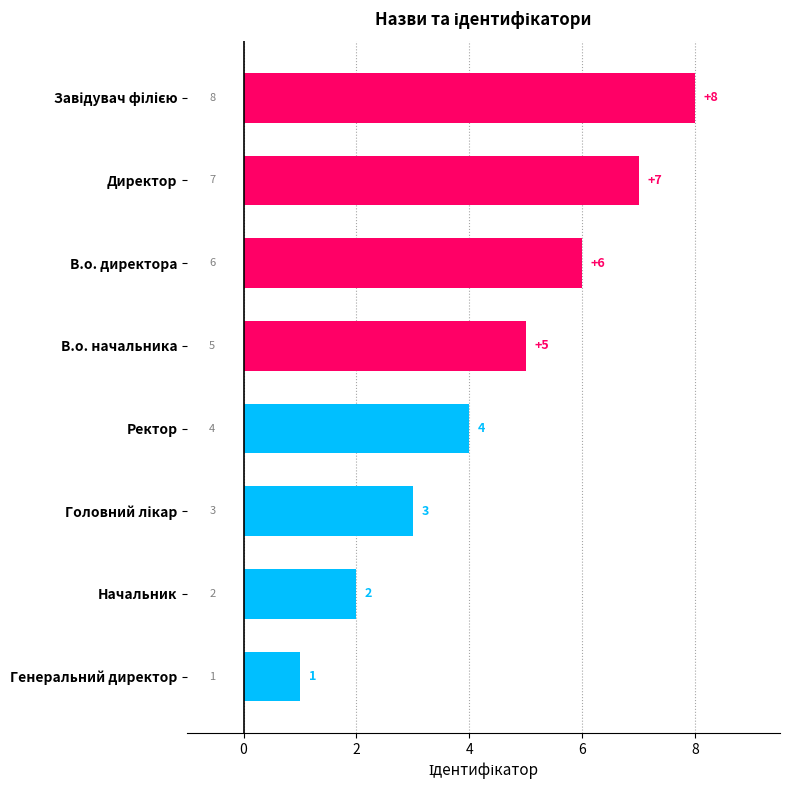

Which has a higher value, В.о. начальника or Начальник?

В.о. начальника